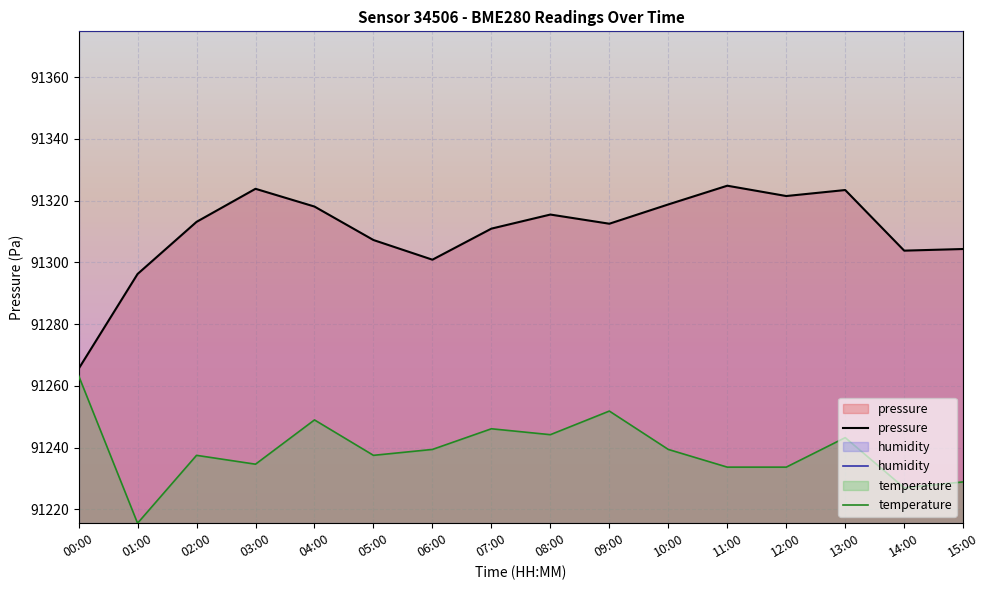

Reading left to right, list all the values displayed in this chart.

pressure: 91265.5	91296.2	91313.1	91323.8	91318.1	91307.2	91300.9	91310.9	91315.5	91312.5	91318.8	91324.8	91321.5	91323.4	91303.8	91304.3
temperature: 91263.3	91215.5	91237.5	91234.6	91249.0	91237.5	91239.4	91246.1	91244.2	91251.9	91239.4	91233.7	91233.7	91243.2	91227.0	91228.9